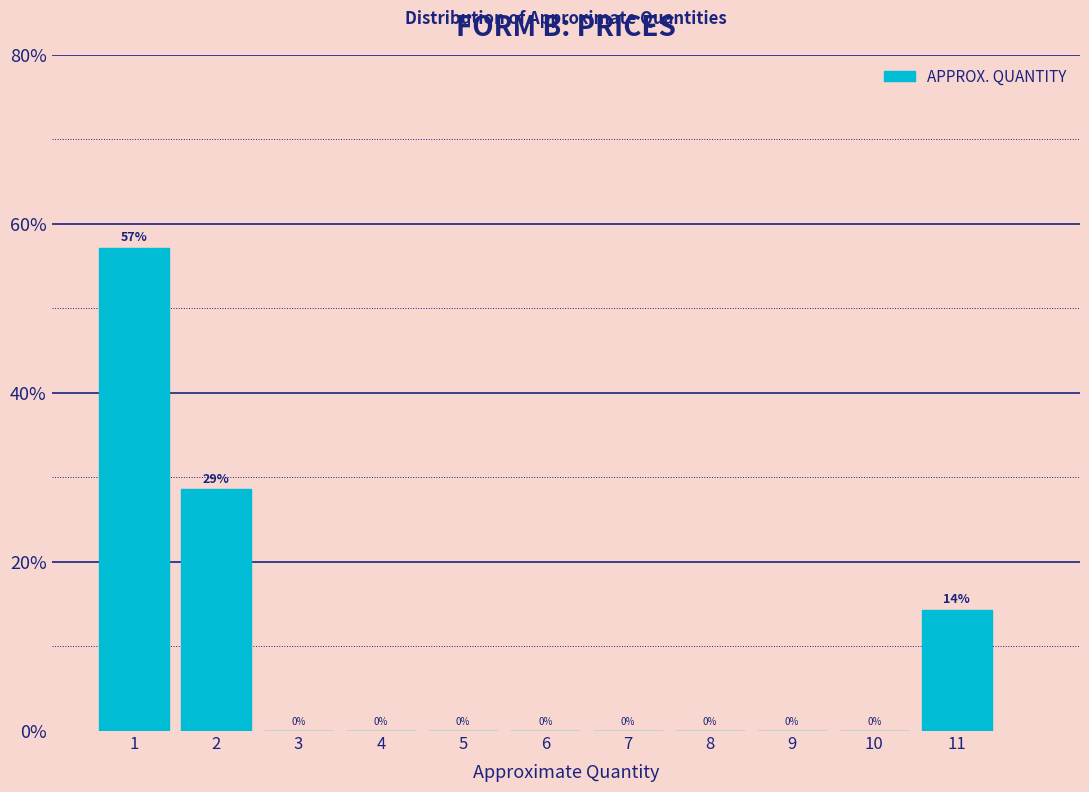

Over which range of the x-axis is the bar tallest?

0.5 to 1.5